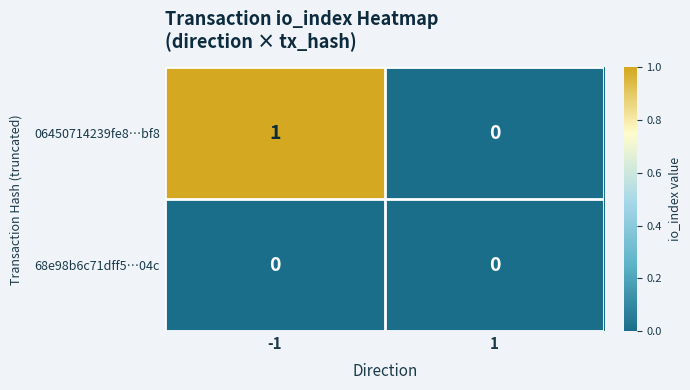

Which series has the largest total across all categories?

06450714239fe8…bf8